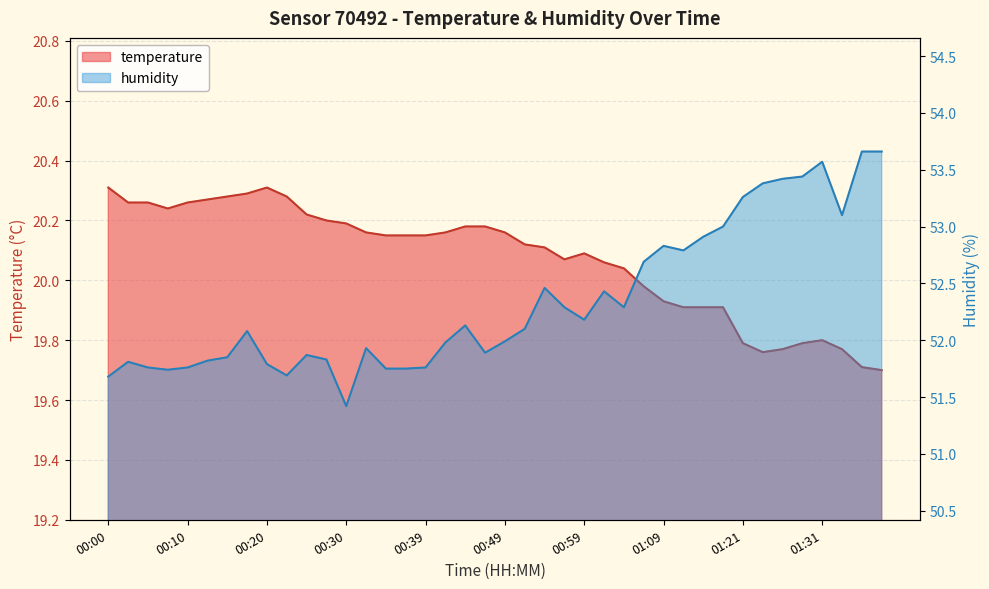

Rank the series by their average value, from highest to lowest.

humidity, temperature